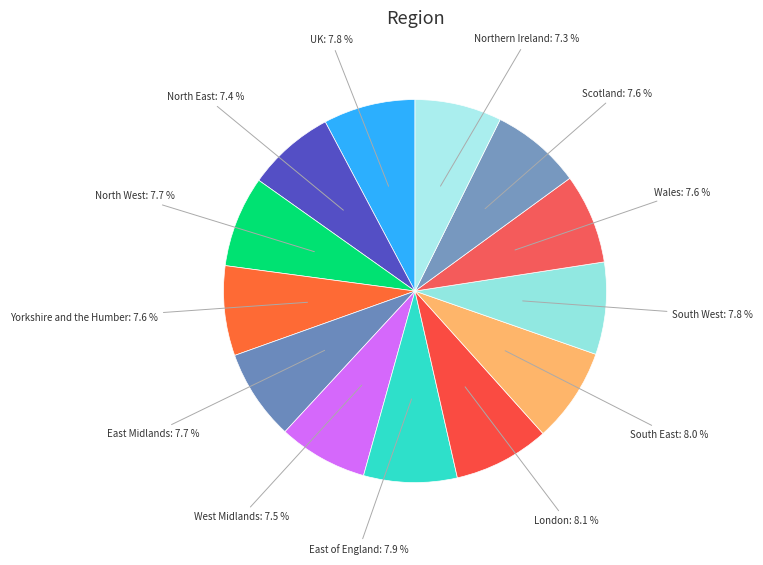

Does East of England represent more than half of the total?

No